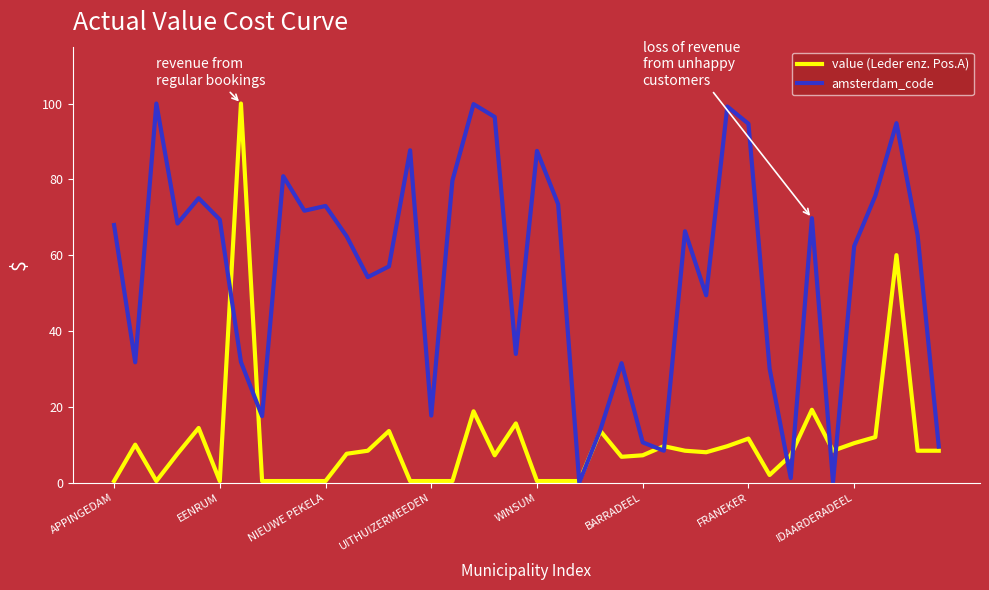

Which series has the largest total across all categories?

amsterdam_code